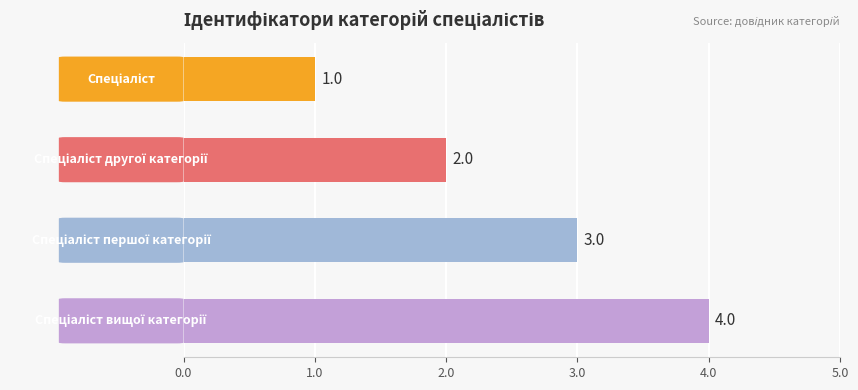

What is the difference between the maximum and minimum values?

3